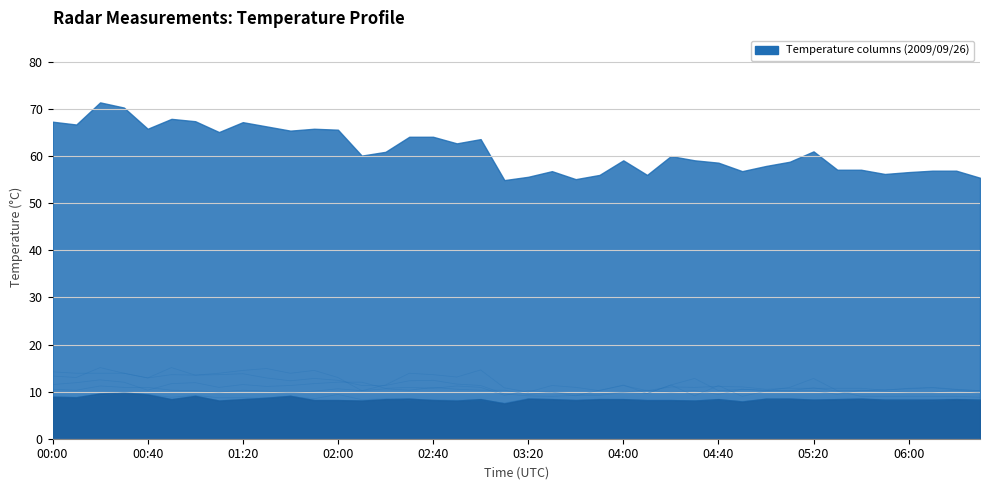

True or false: col_21 and col_23 intersect in this chart.

False